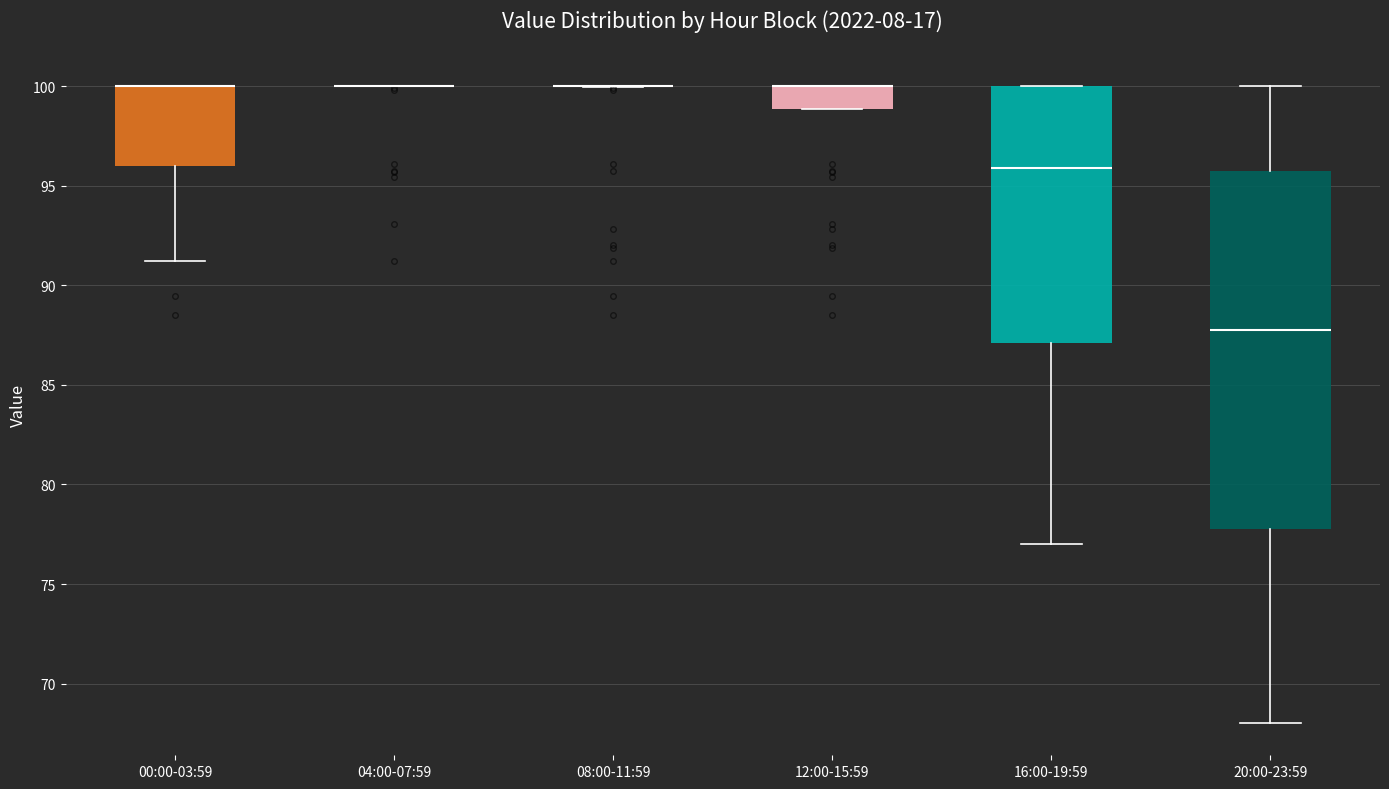

Reading left to right, transcribe this box plot: for each box, give where its median line is, the range the box spans, and where its two whiskers end, as read against the y-axis. The values are not printed on the chart, so give them approximately, as read against the axis.

00:00-03:59: median 100.0 (drawn on the box's upper edge), box 96.0 to 100.0, whiskers 91.0 to 100.0
04:00-07:59: box collapsed to a line at 100.0, whiskers 100.0 to 100.0
08:00-11:59: box collapsed to a line at 100.0, whiskers 100.0 to 100.0
12:00-15:59: median 100.0 (drawn on the box's upper edge), box 99.0 to 100.0, whiskers 99.0 to 100.0
16:00-19:59: median 96.0, box 87.0 to 100.0, whiskers 77.0 to 100.0
20:00-23:59: median 88.0, box 78.0 to 95.5, whiskers 68.0 to 100.0